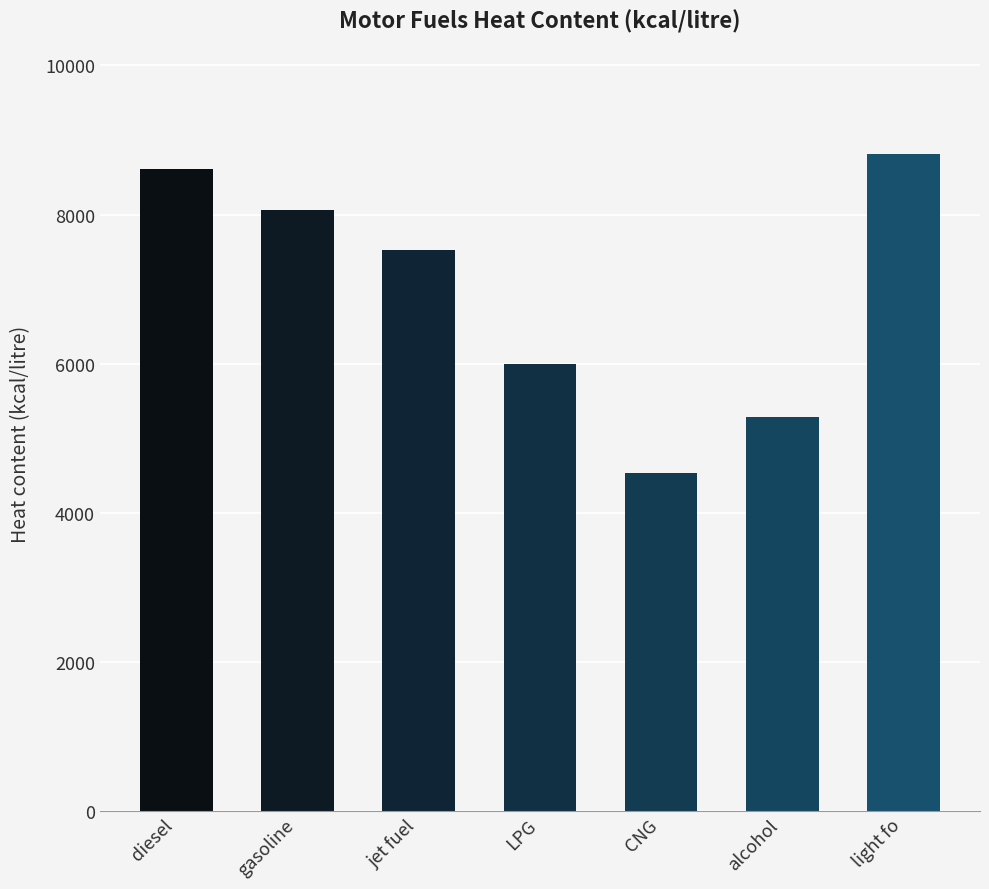

List the labels in order of value, largest first.

light fo, diesel, gasoline, jet fuel, LPG, alcohol, CNG